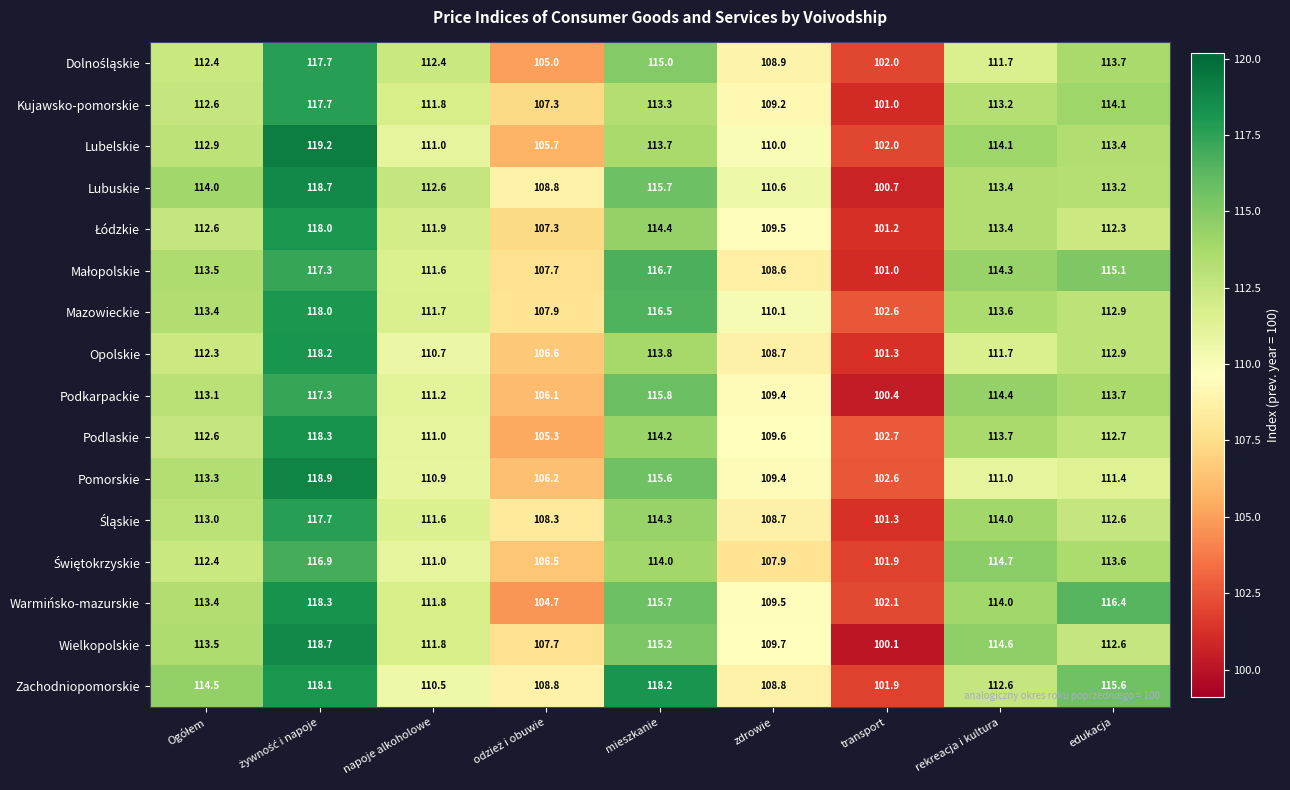

What is the average value of the Podlaskie series?

111.1